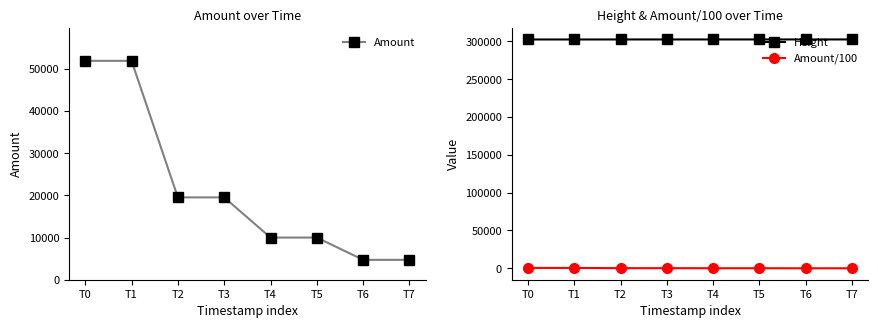

Does the chart display data point markers on the line(s)?

Yes